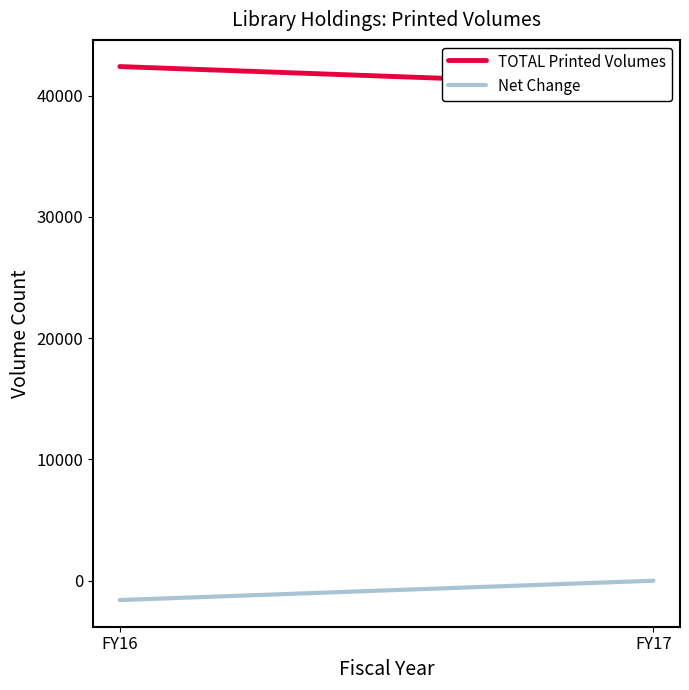

What is the value of the TOTAL Printed Volumes point at the 2nd from the left?

40803